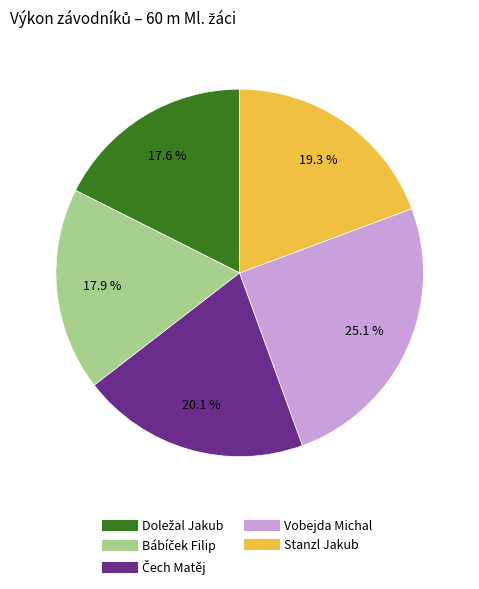

The Stanzl Jakub slice represents 19% of the pie. True or false?

True